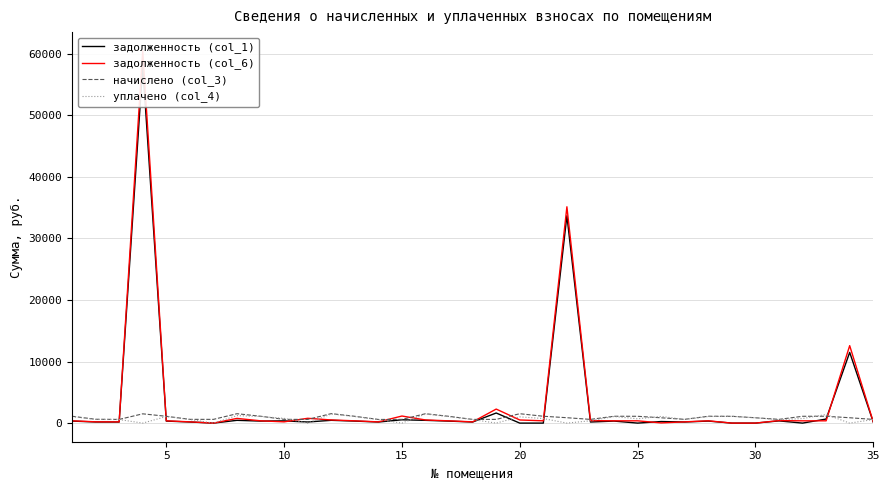

List the series in order of their peak value, lowest first.

уплачено (col_4), начислено (col_3), задолженность (col_1), задолженность (col_6)